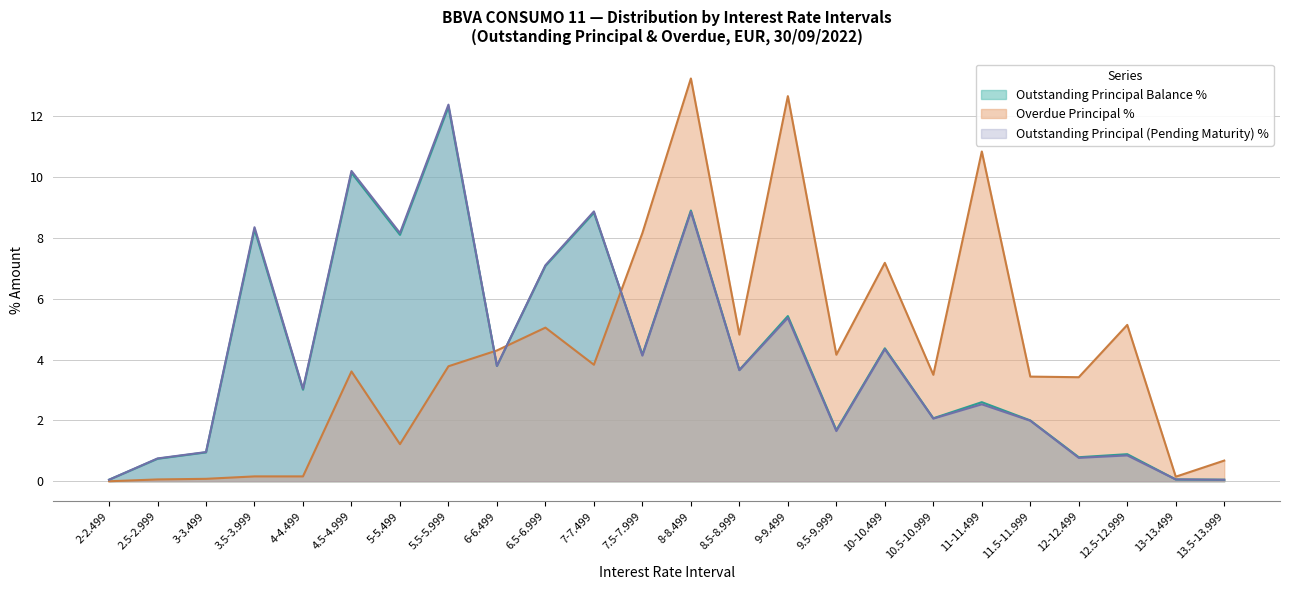

True or false: Outstanding Principal Balance % and Outstanding Principal (Pending Maturity) % intersect in this chart.

True